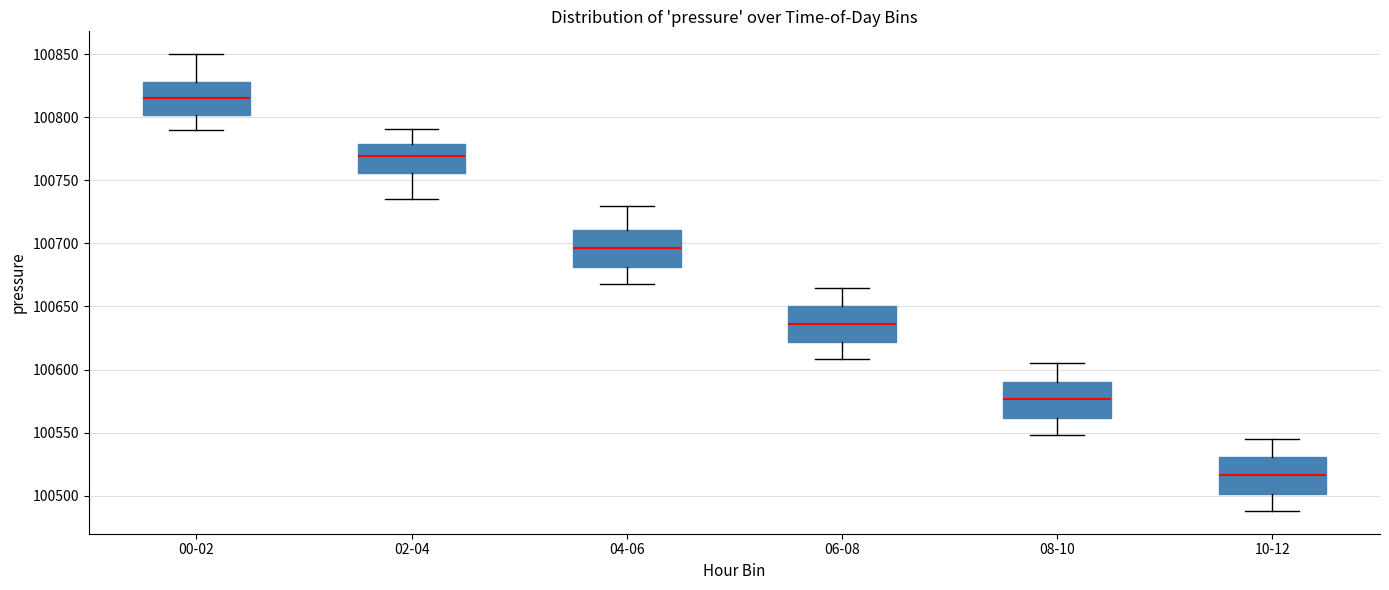

Where does the median line of the box for 10-12 sit on the y-axis? The values are not printed on the chart, so give them approximately, as read against the axis.

100515